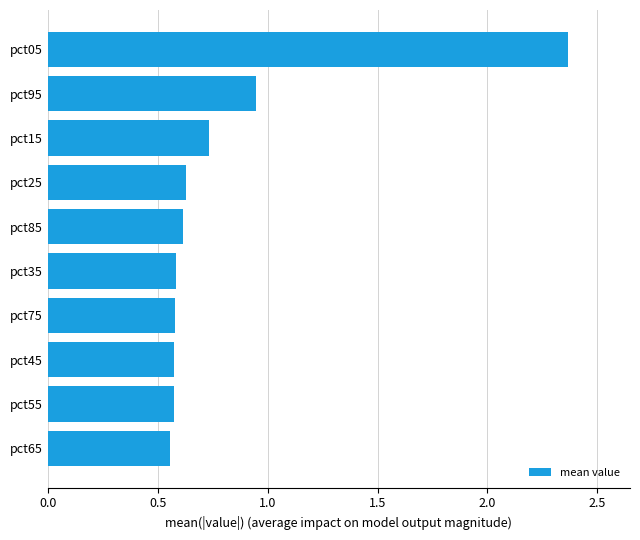

Is it true that the value at pct45 is 0.6?

True